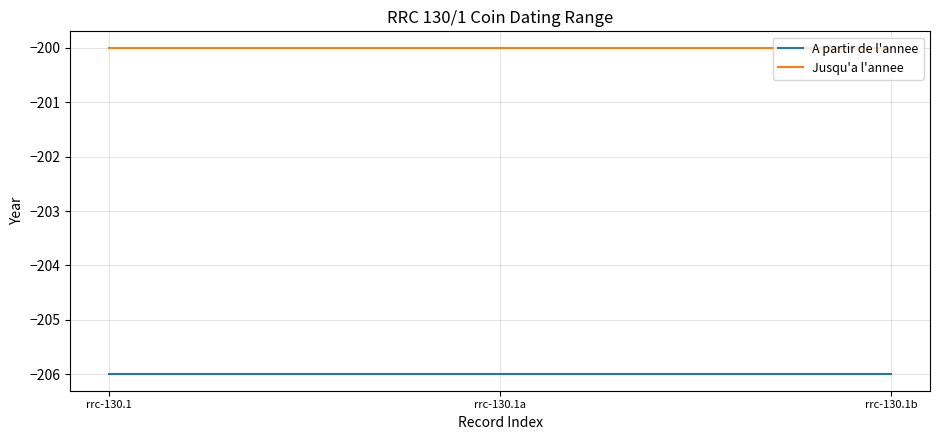

What is the minimum value for Jusqu'a l'annee?

-200